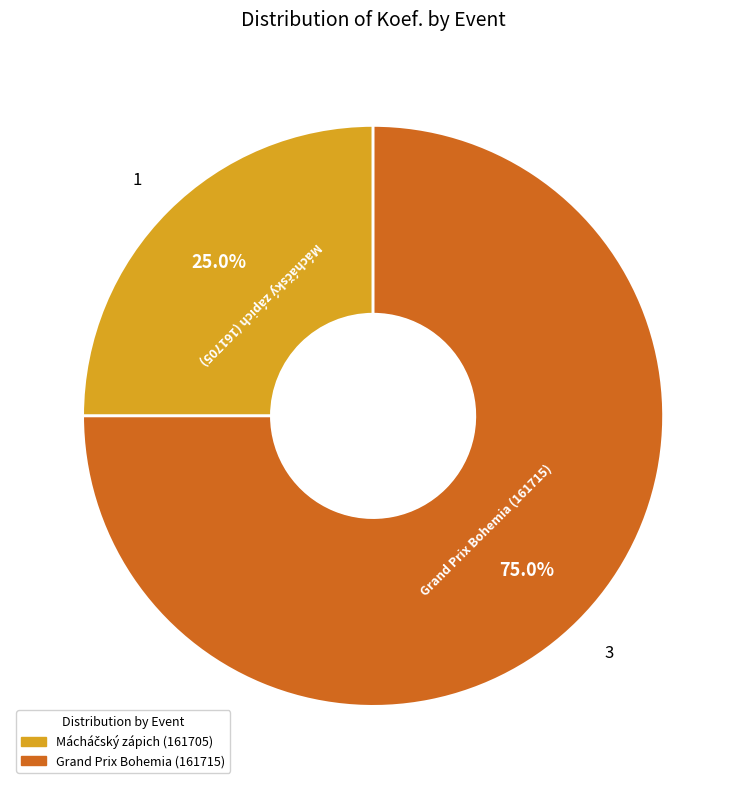

What percentage is the Grand Prix Bohemia (161715) slice, to the nearest percent?

75%